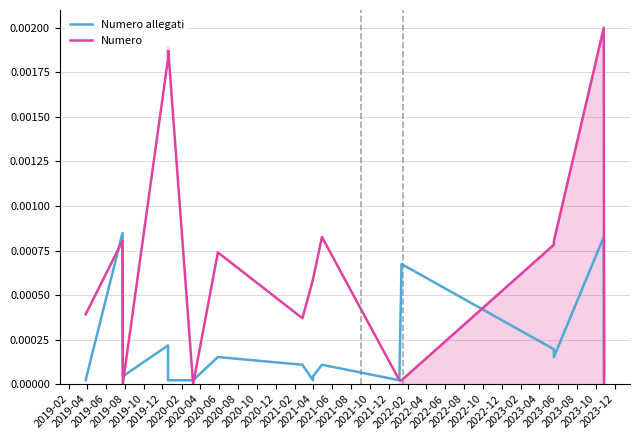

In Numero allegati, how many points are lower than both neighbors (excluding endpoints)?

4